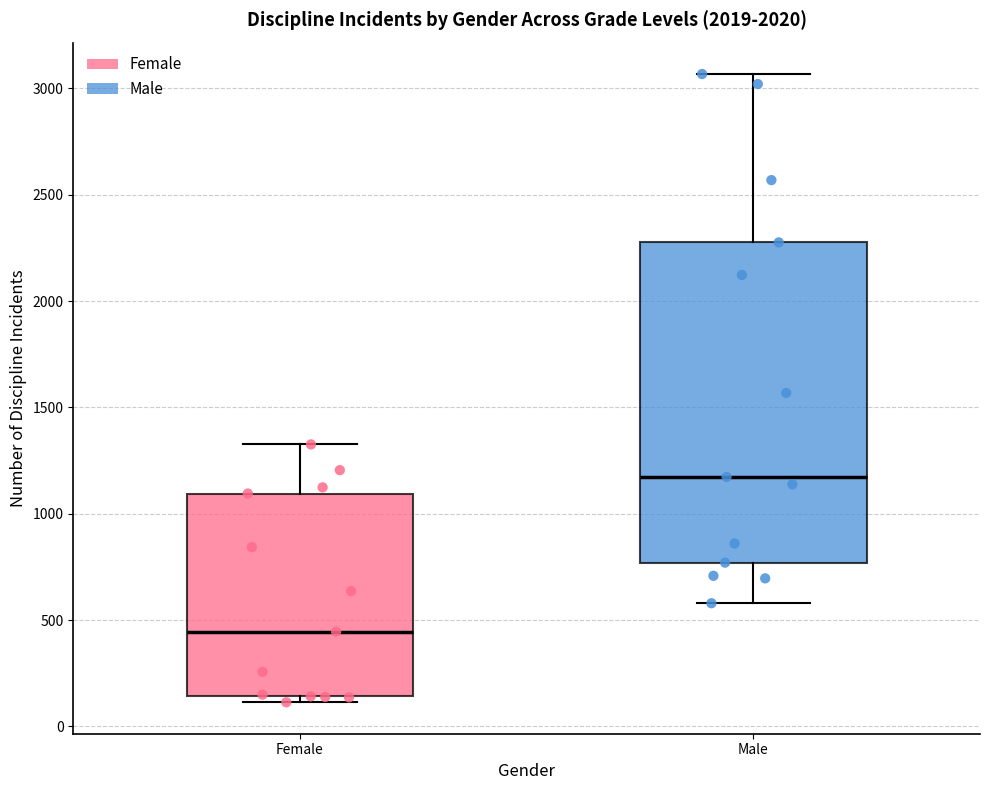

Which box has the lowest median line?

Female